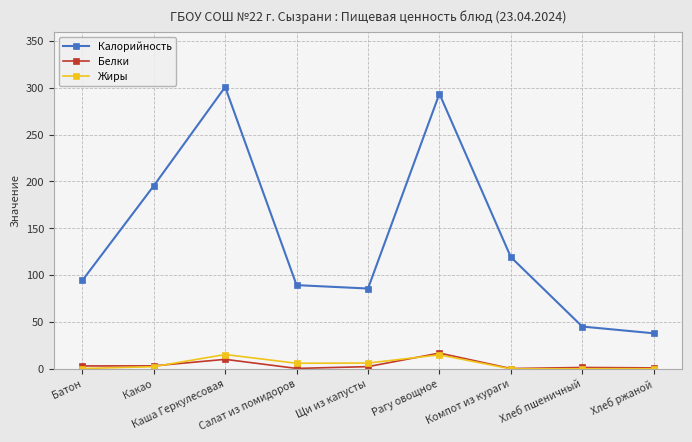

True or false: Белки and Калорийность intersect in this chart.

False